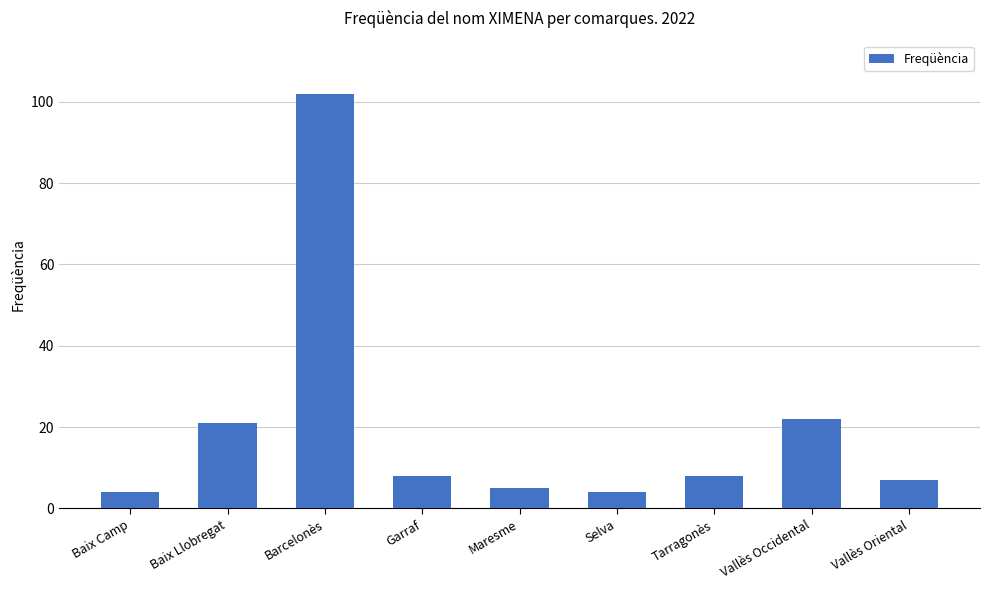

Which has a higher value, Barcelonès or Baix Camp?

Barcelonès